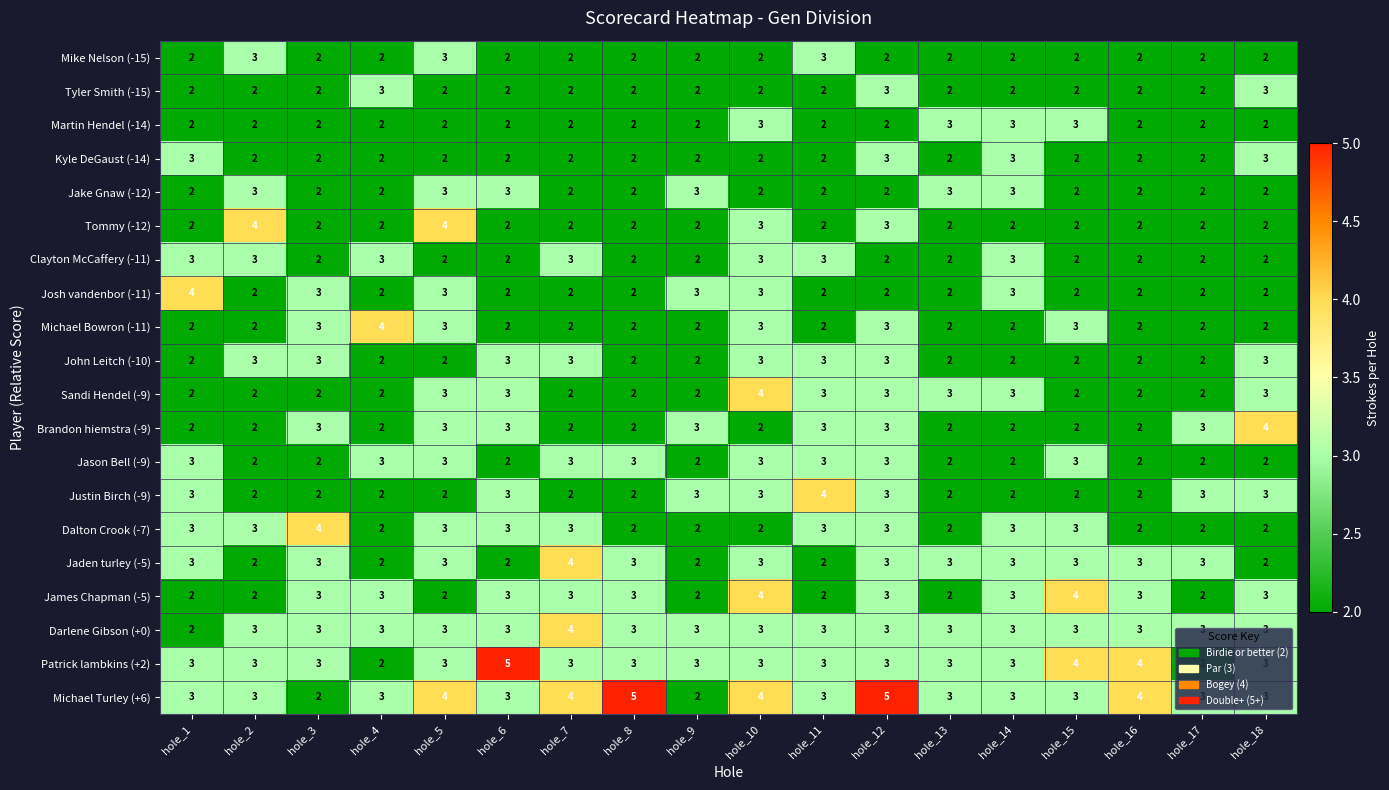

What is the greatest value displayed?

5